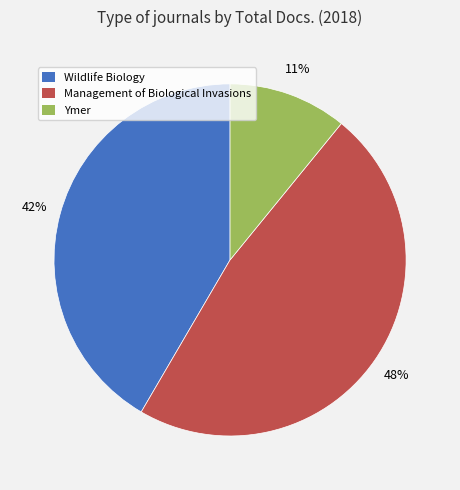

Between Wildlife Biology and Management of Biological Invasions, which is larger?

Management of Biological Invasions